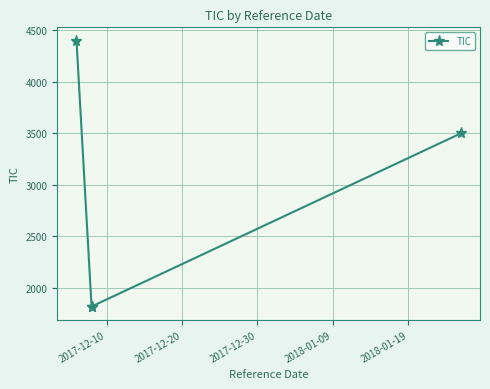

What is the difference between the maximum and minimum values?

2580